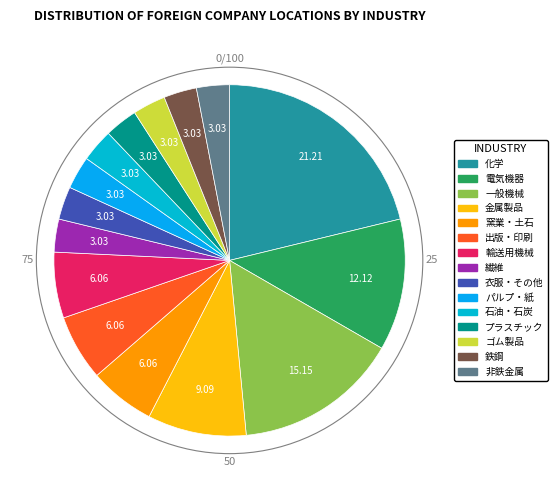

How many slices are in this pie chart?

15